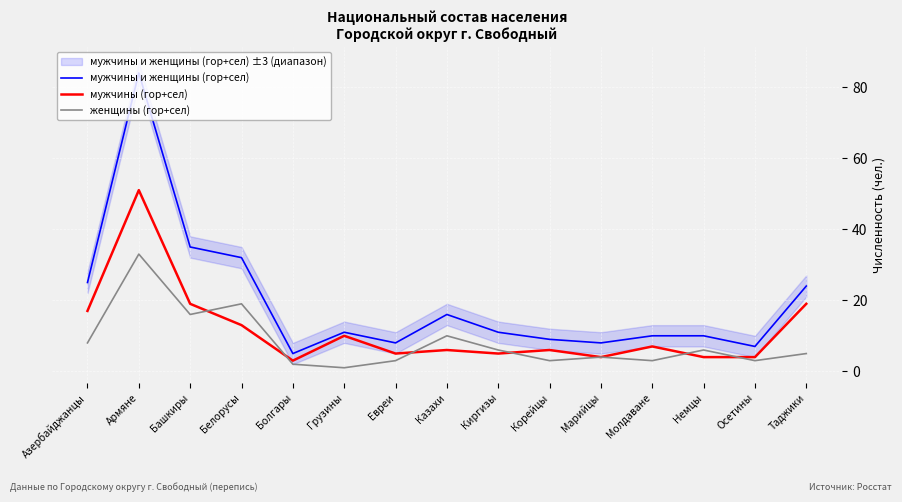

Reading left to right, transcribe all the data shown in this chart.

мужчины и женщины (гор+сел): 25	84	35	32	5	11	8	16	11	9	8	10	10	7	24
мужчины (гор+сел): 17	51	19	13	3	10	5	6	5	6	4	7	4	4	19
женщины (гор+сел): 8	33	16	19	2	1	3	10	6	3	4	3	6	3	5